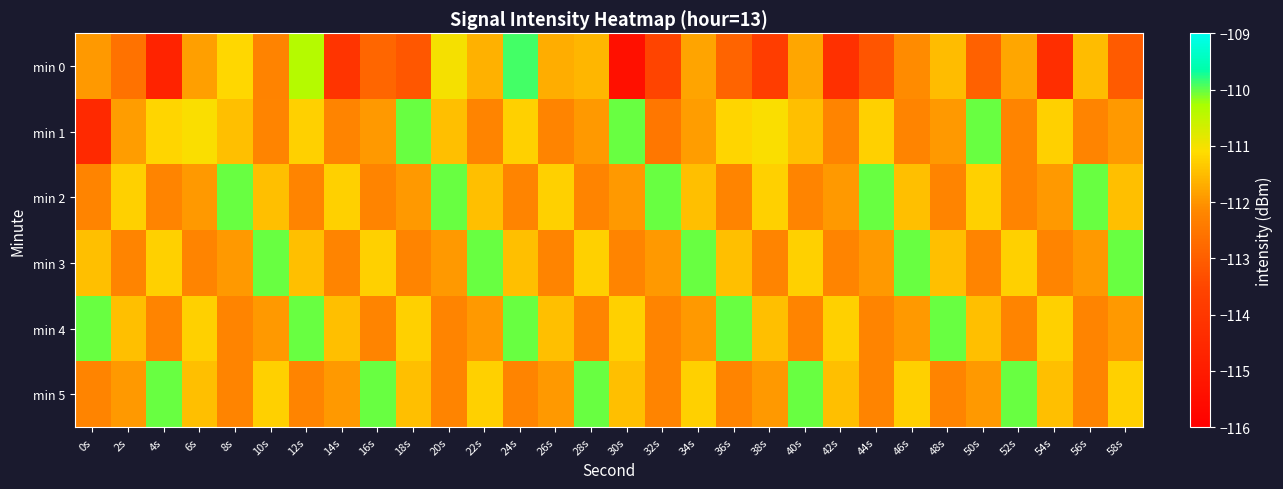

Between 58s and 6s, which is larger?

6s